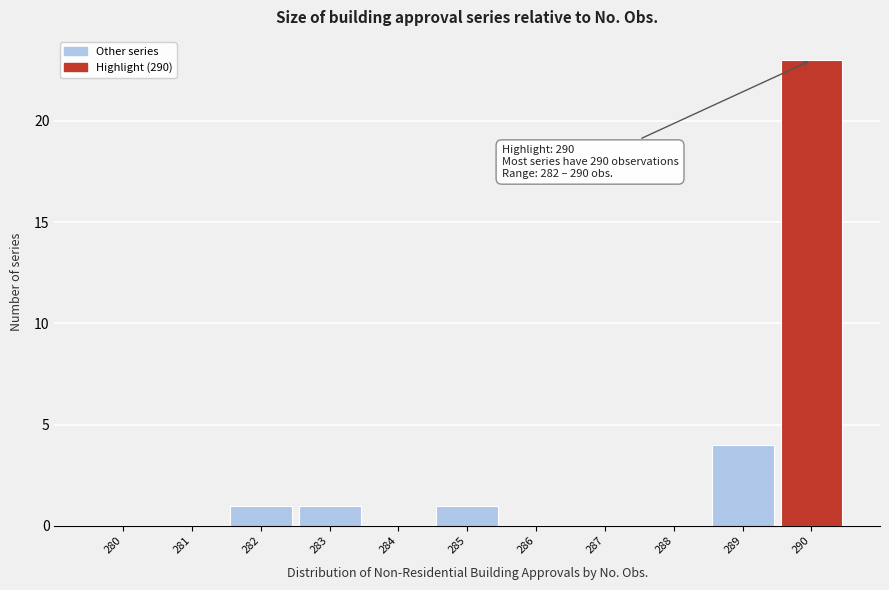

Reading right to left, transcribe all the data shown in this chart.

290=23	289=4	288=0	287=0	286=0	285=1	284=0	283=1	282=1	281=0	280=0